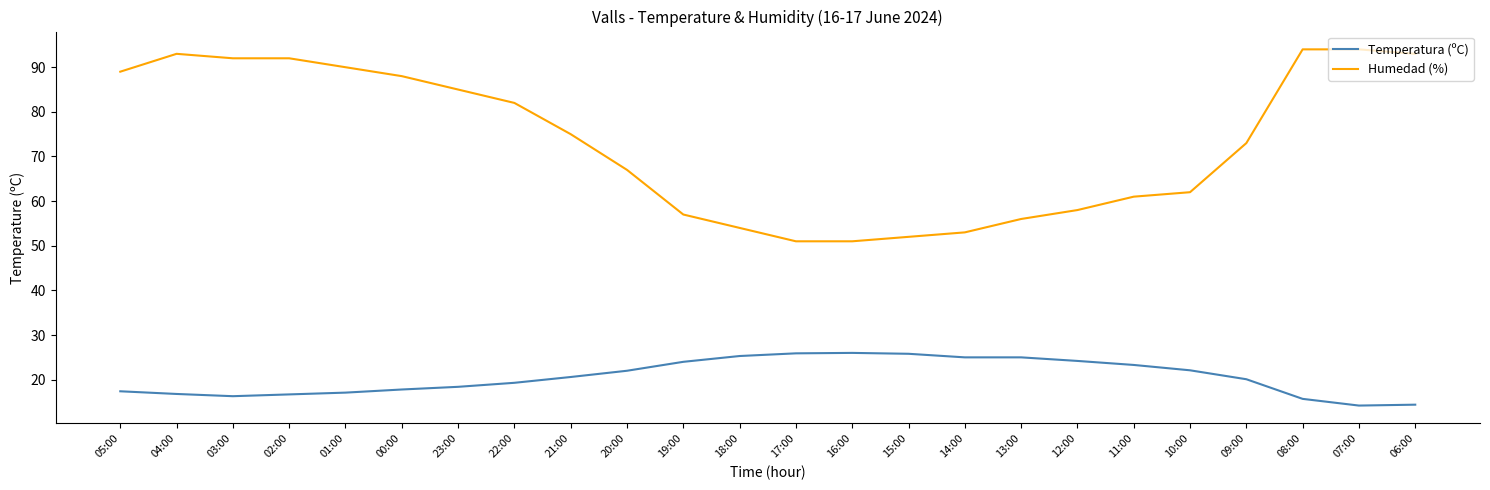

Which series has the largest range (max minus min)?

Humedad (%)